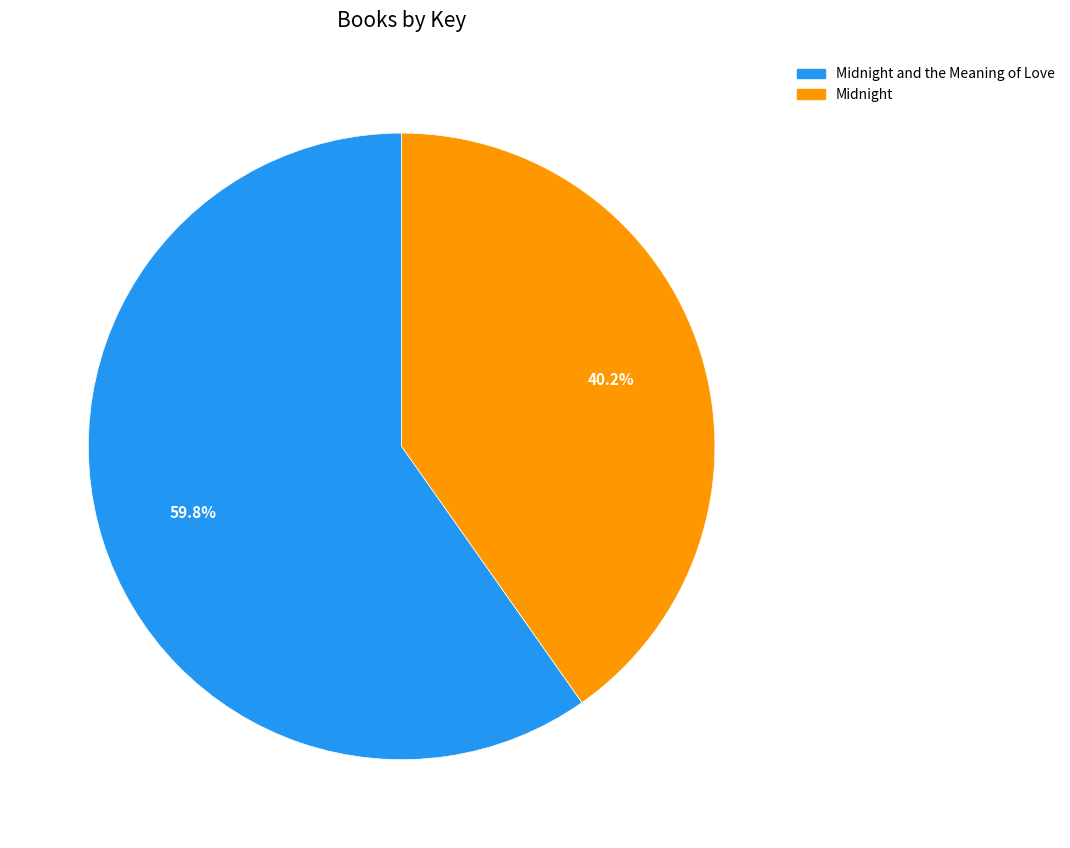

Is there a majority slice in this chart?

Yes